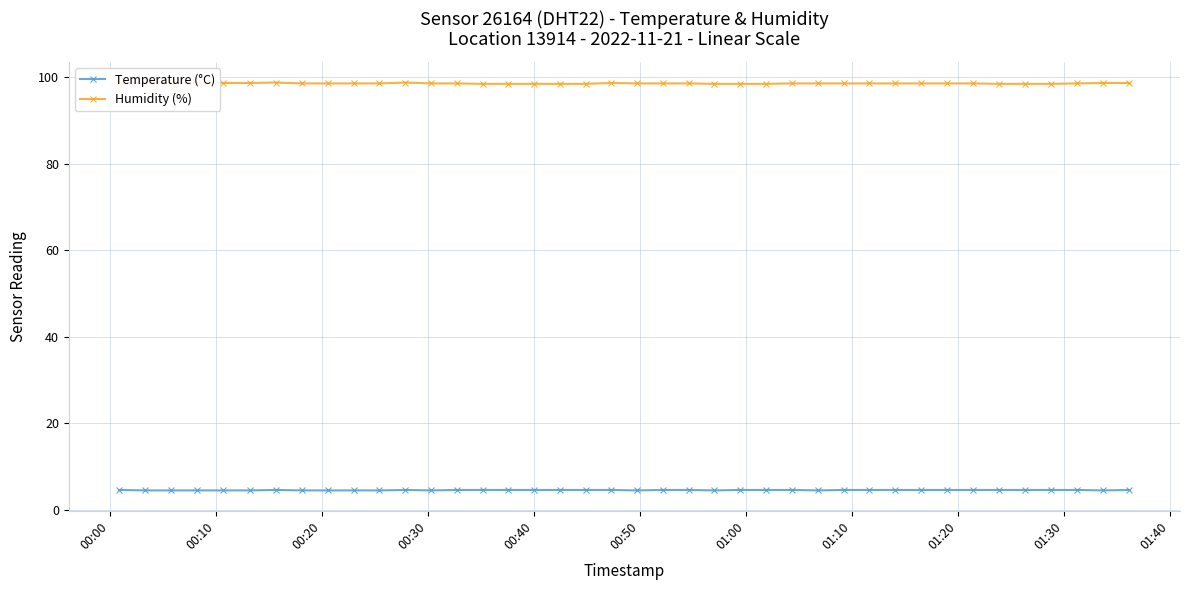

What is the difference between the maximum and minimum values in the Temperature (°C) series?

0.1